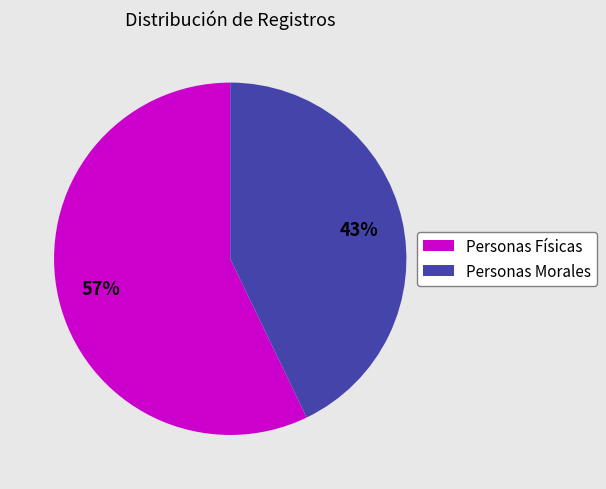

Which slice is the largest?

Personas Físicas